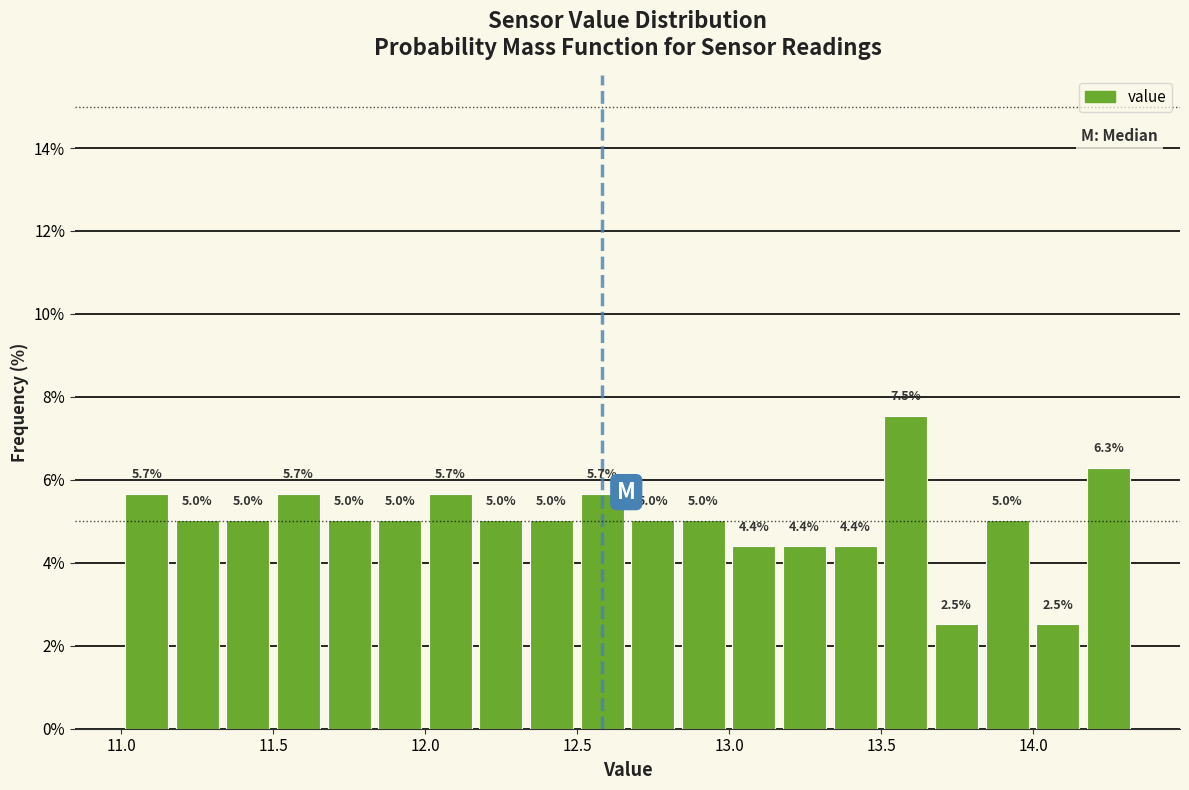

Read against the x-axis, roughly where is the centre of the tallest bar?

13.60